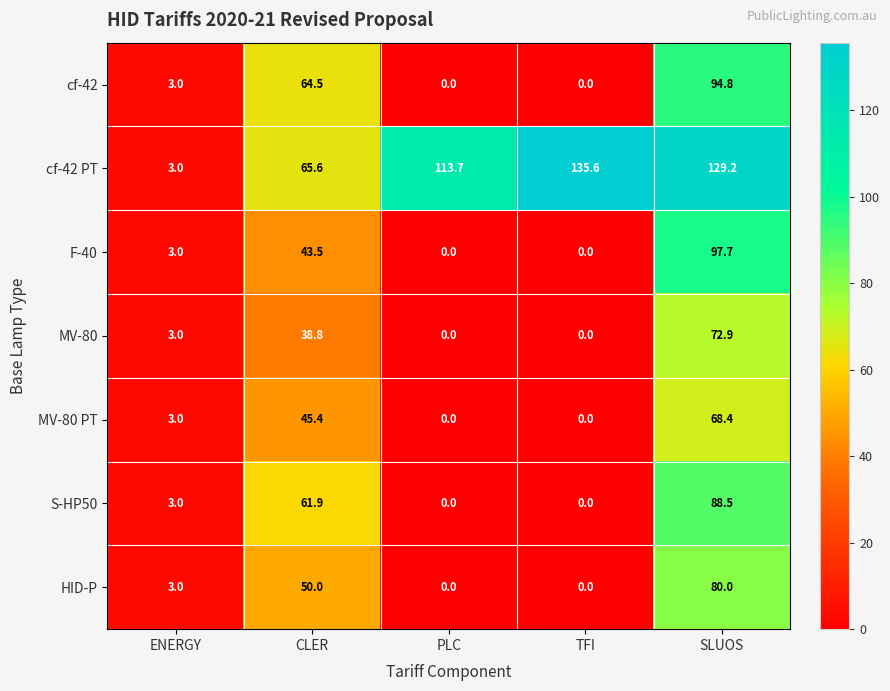

Which label corresponds to the largest value in the chart?

TFI